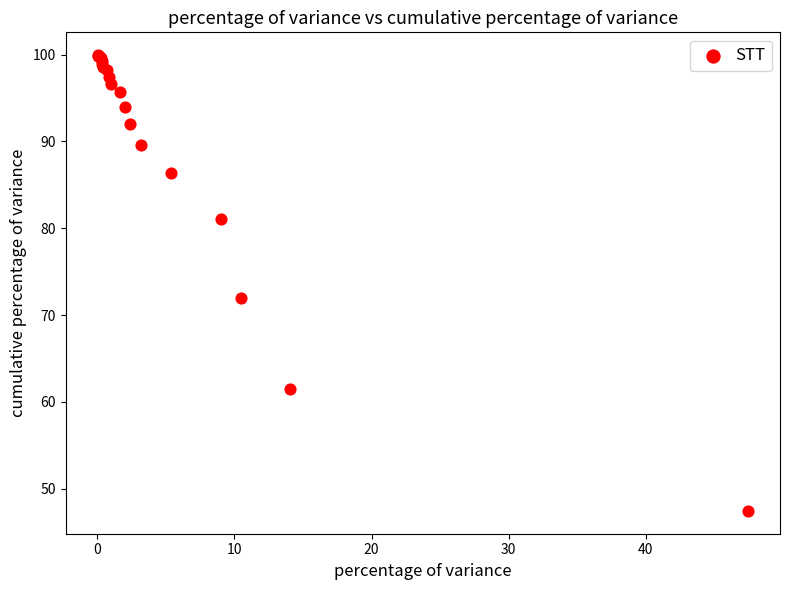

What Y value in the scatter plot is closest to 73?

72.0